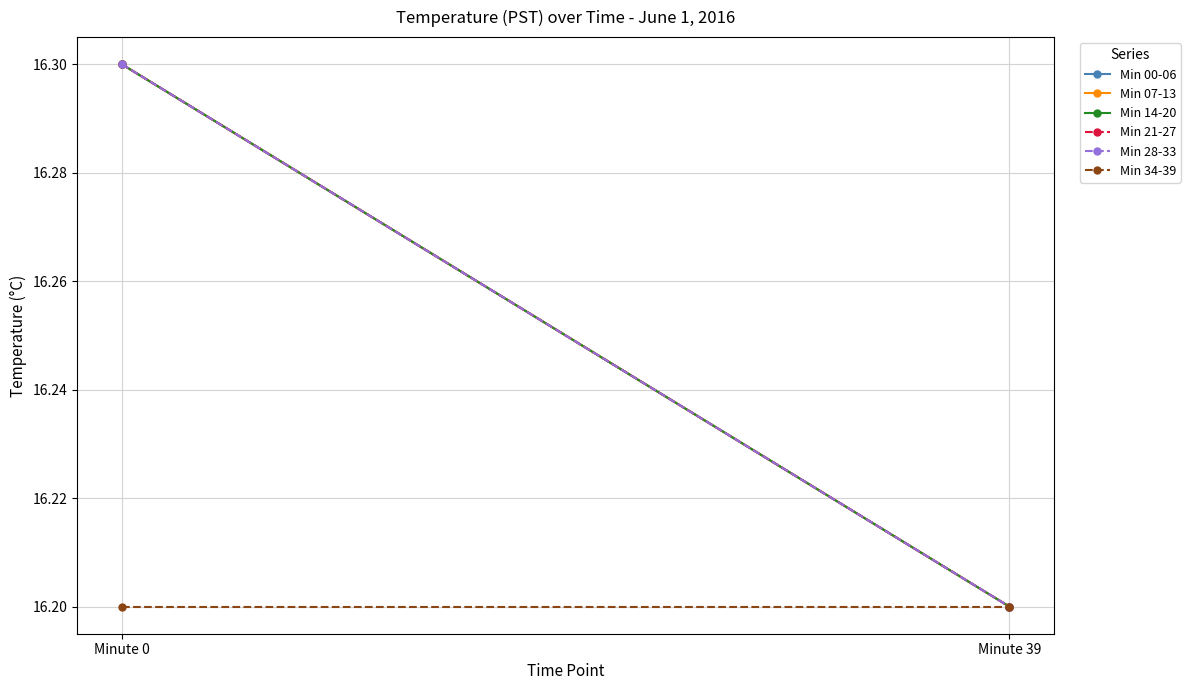

What is the difference between the highest and lowest values at Minute 0?

0.1